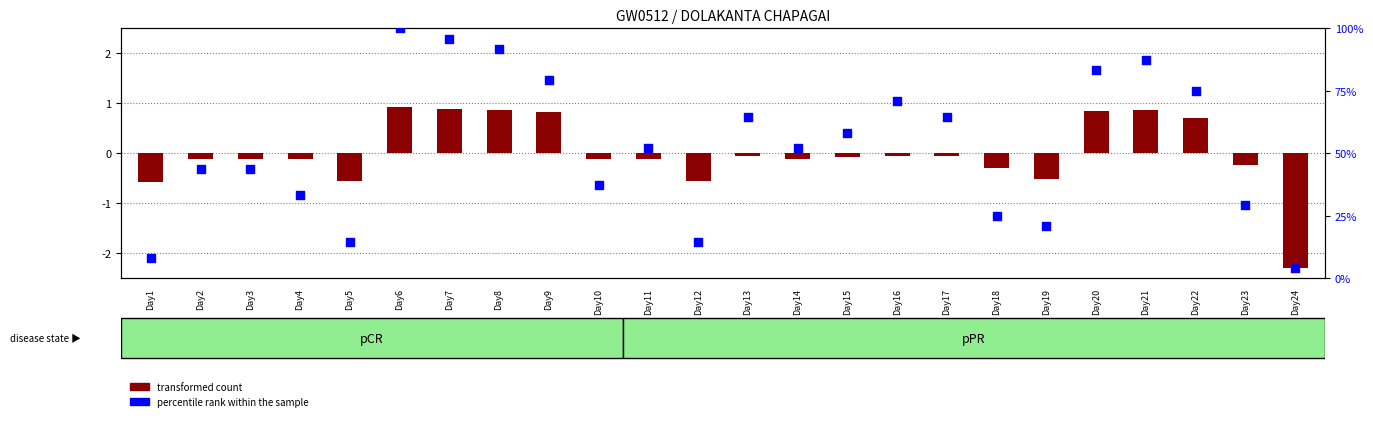

At which category is the sum across all series the highest?

Day6